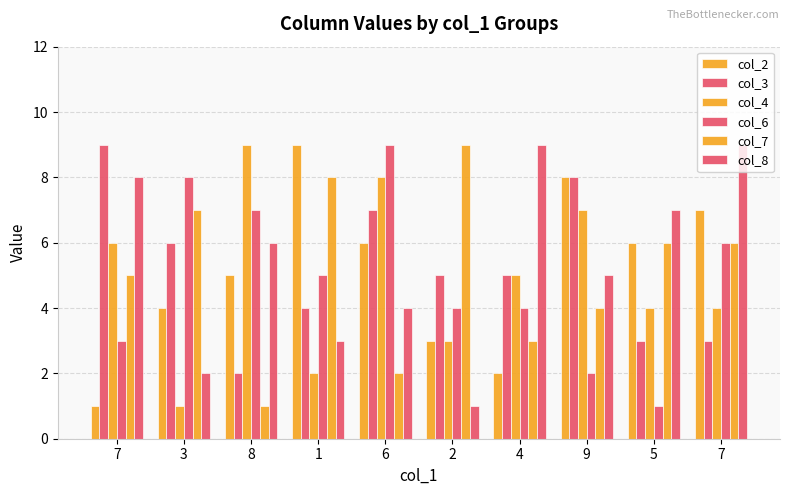

How many data points in col_7 are less than 6?

5